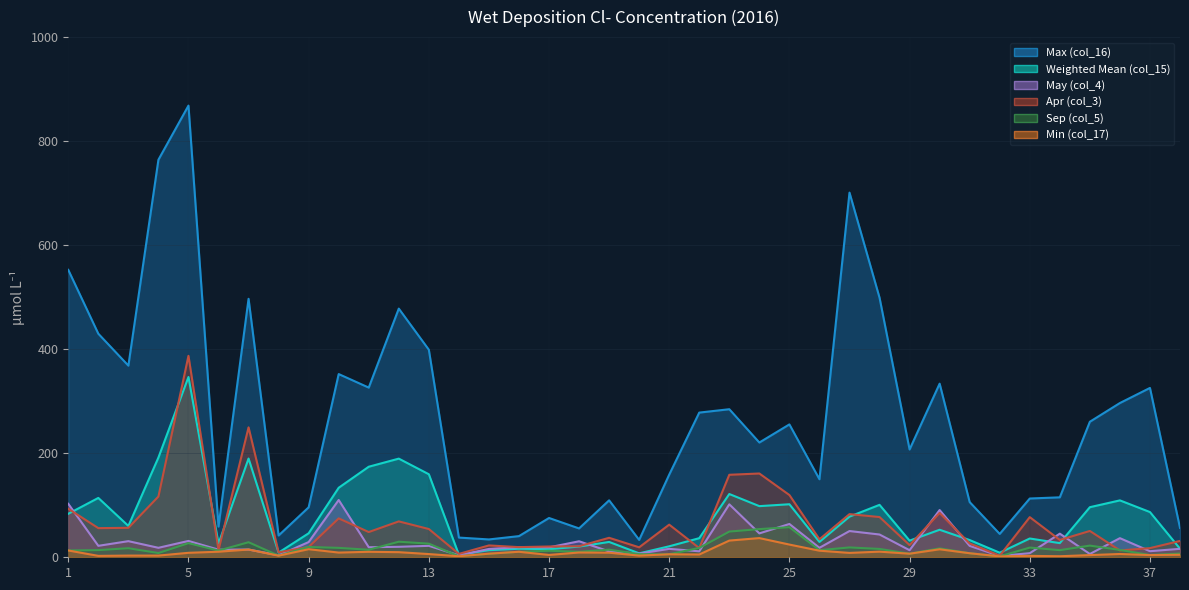

What is the spread (max minus min) of values at 13?

392.8